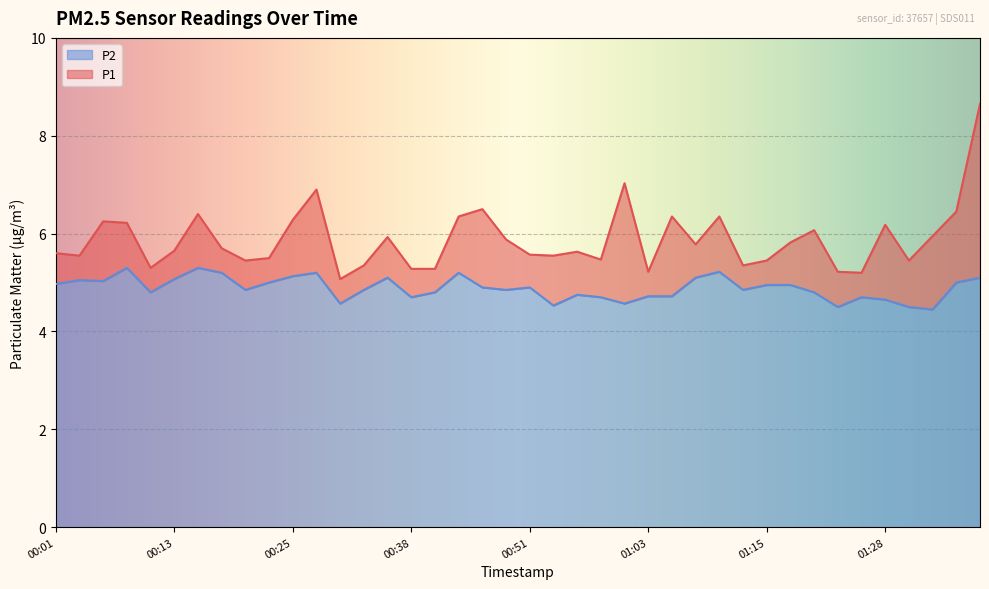

What is the sum of all P2 values?

195.5